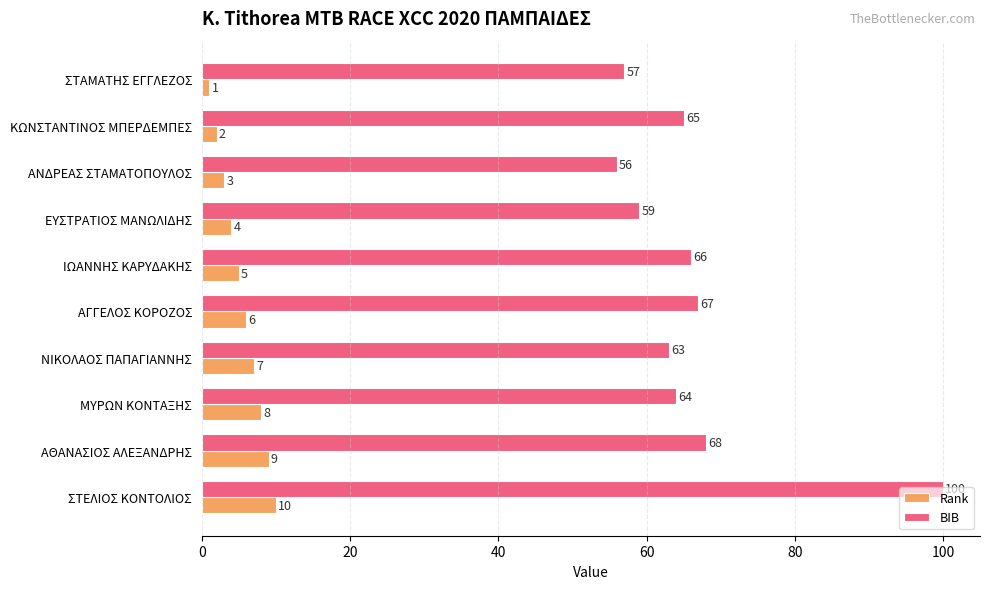

How many data points does each series have?

10